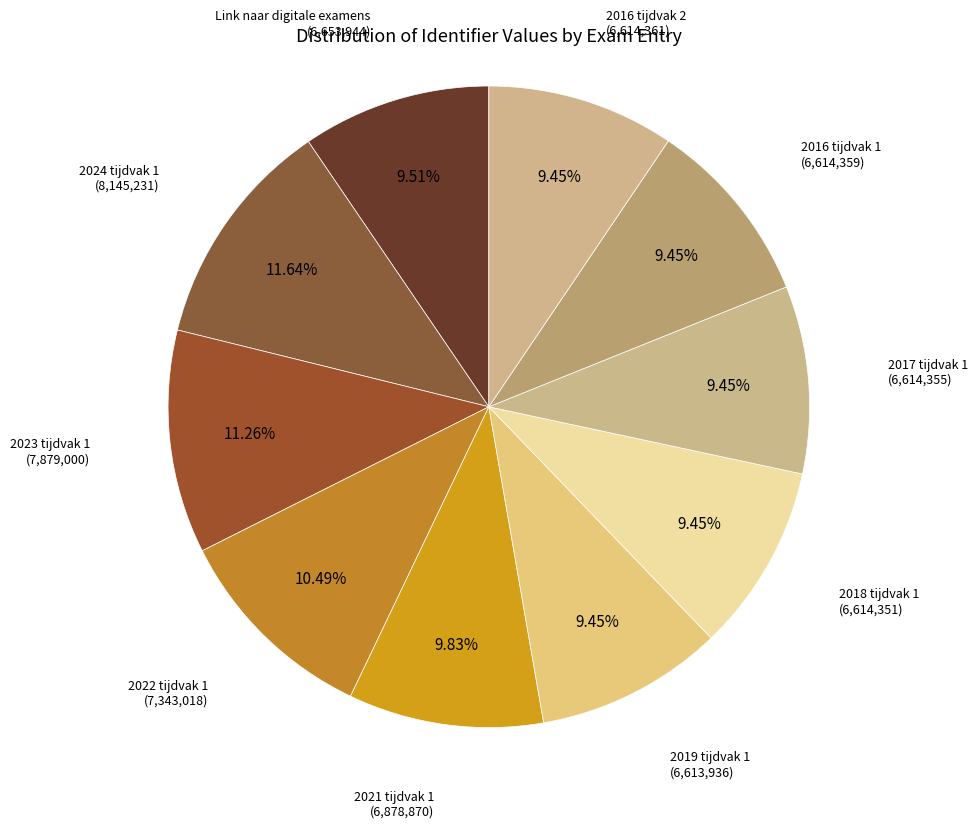

Rank the categories by value from lowest to highest.

2019 tijdvak 1, 2018 tijdvak 1, 2017 tijdvak 1, 2016 tijdvak 1, 2016 tijdvak 2, Link naar digitale examens, 2021 tijdvak 1, 2022 tijdvak 1, 2023 tijdvak 1, 2024 tijdvak 1